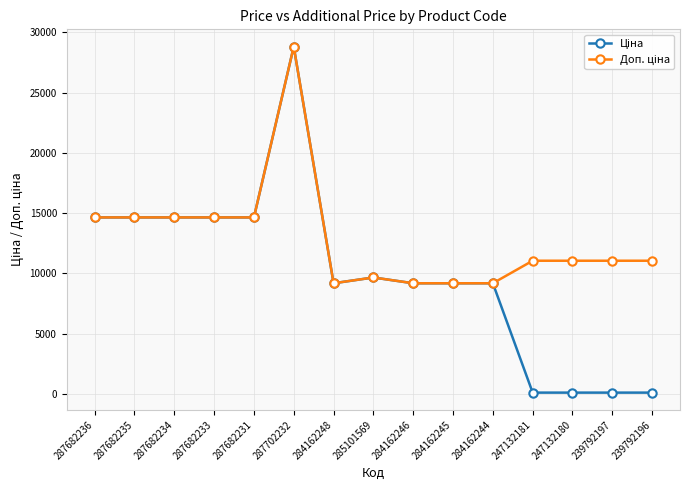

Which category has the highest value across all series?

287702232